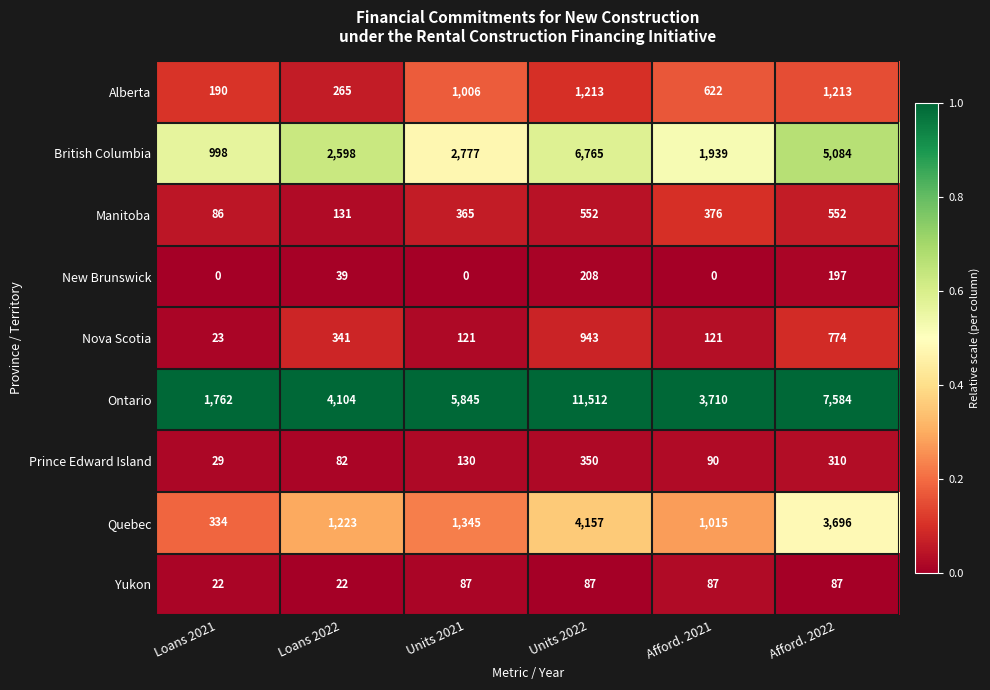

What is the total value across all series at Afford. 2022?

19497